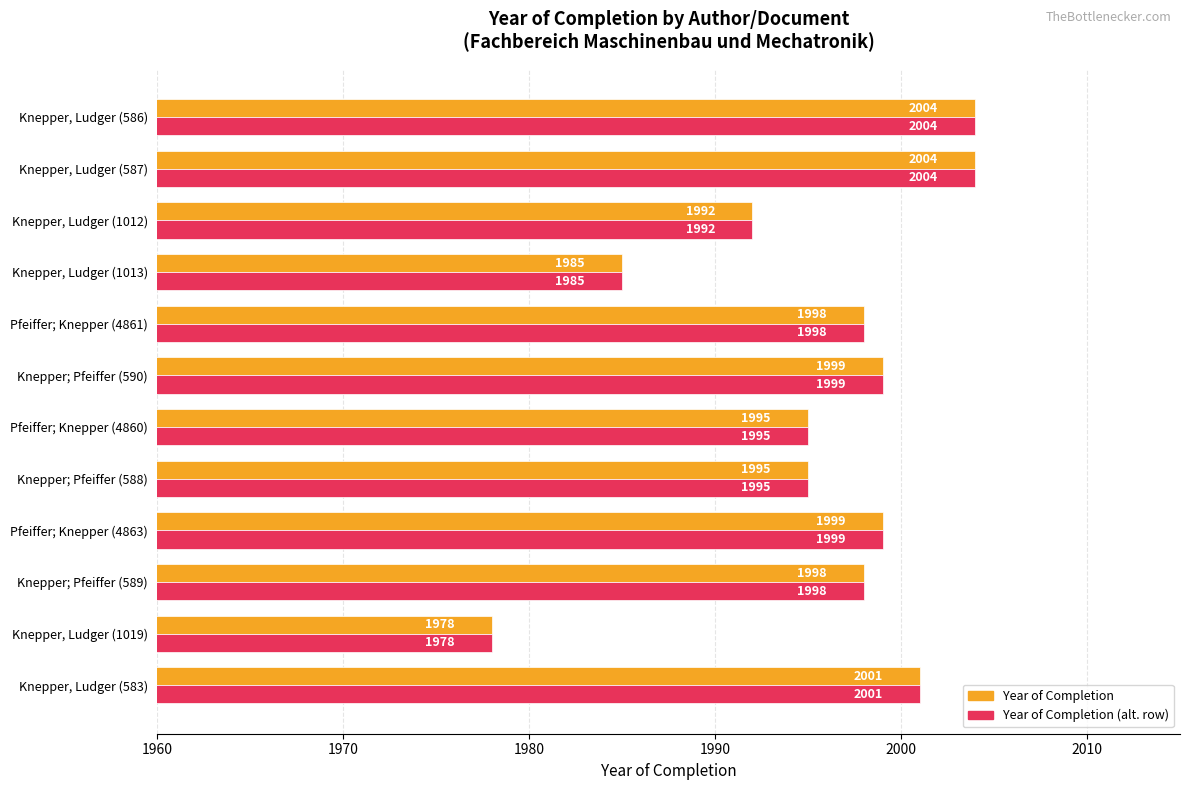

What is the total value across all series at Pfeiffer; Knepper (4860)?

3990